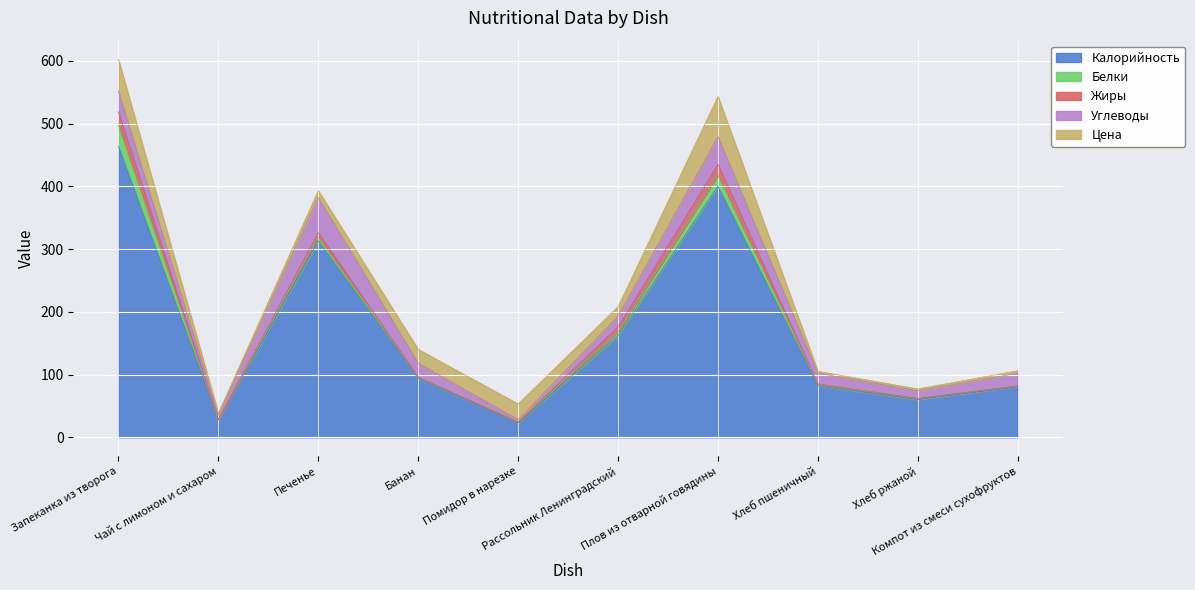

At how many categories does at least one series exceed 350?

2